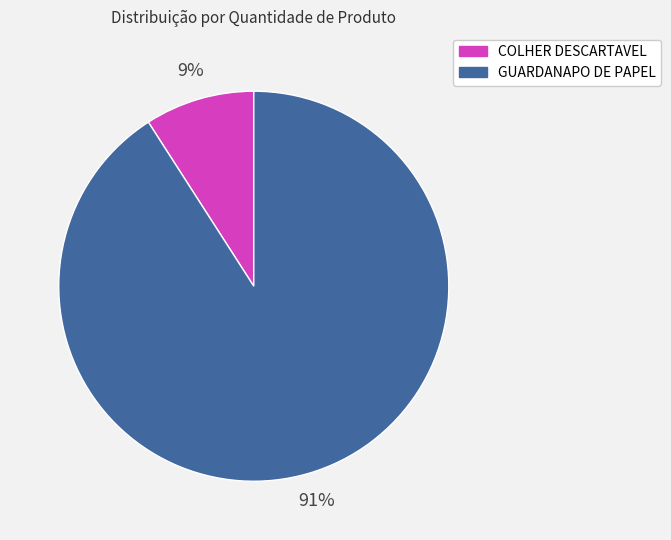

What is the majority slice?

GUARDANAPO DE PAPEL